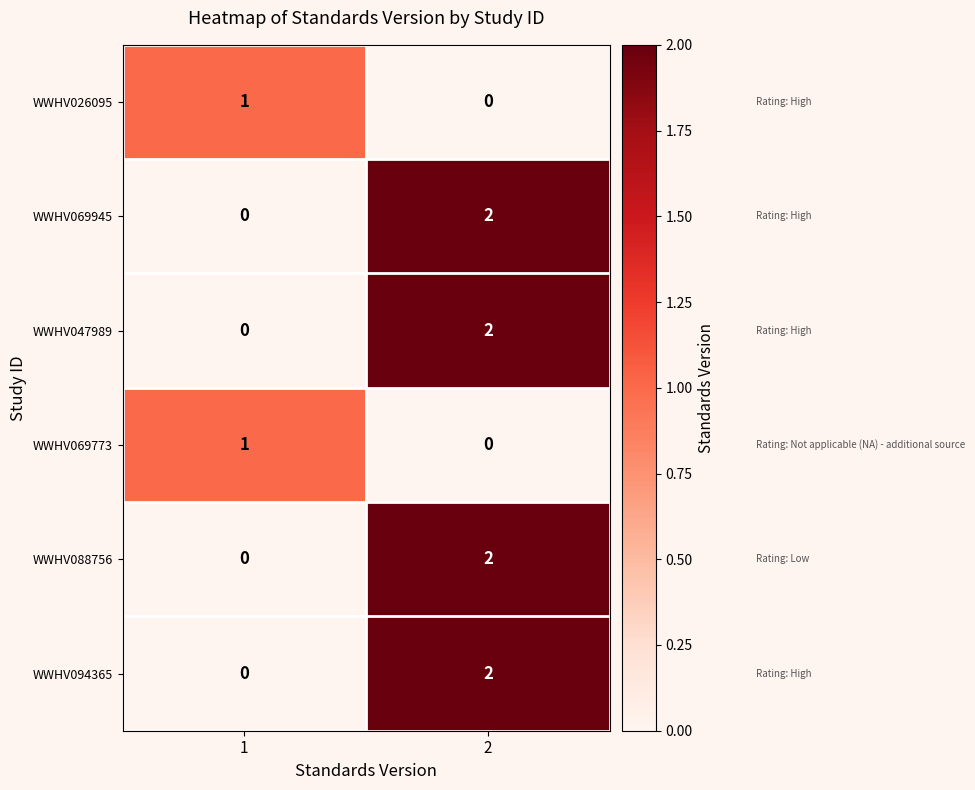

The value of WWHV026095 at 1 is 1. True or false?

True